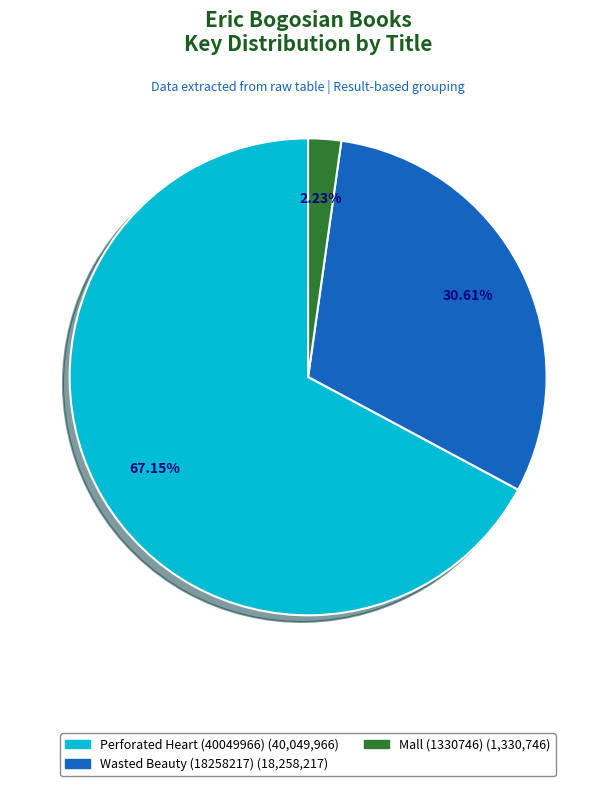

Is it true that Perforated Heart (40049966) is 67% of the pie?

True